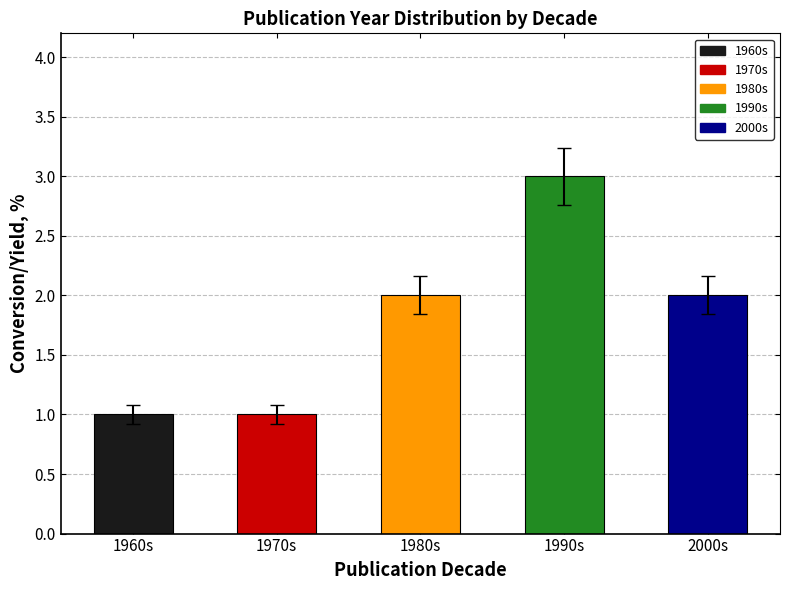

What is the maximum value shown in the chart?

3